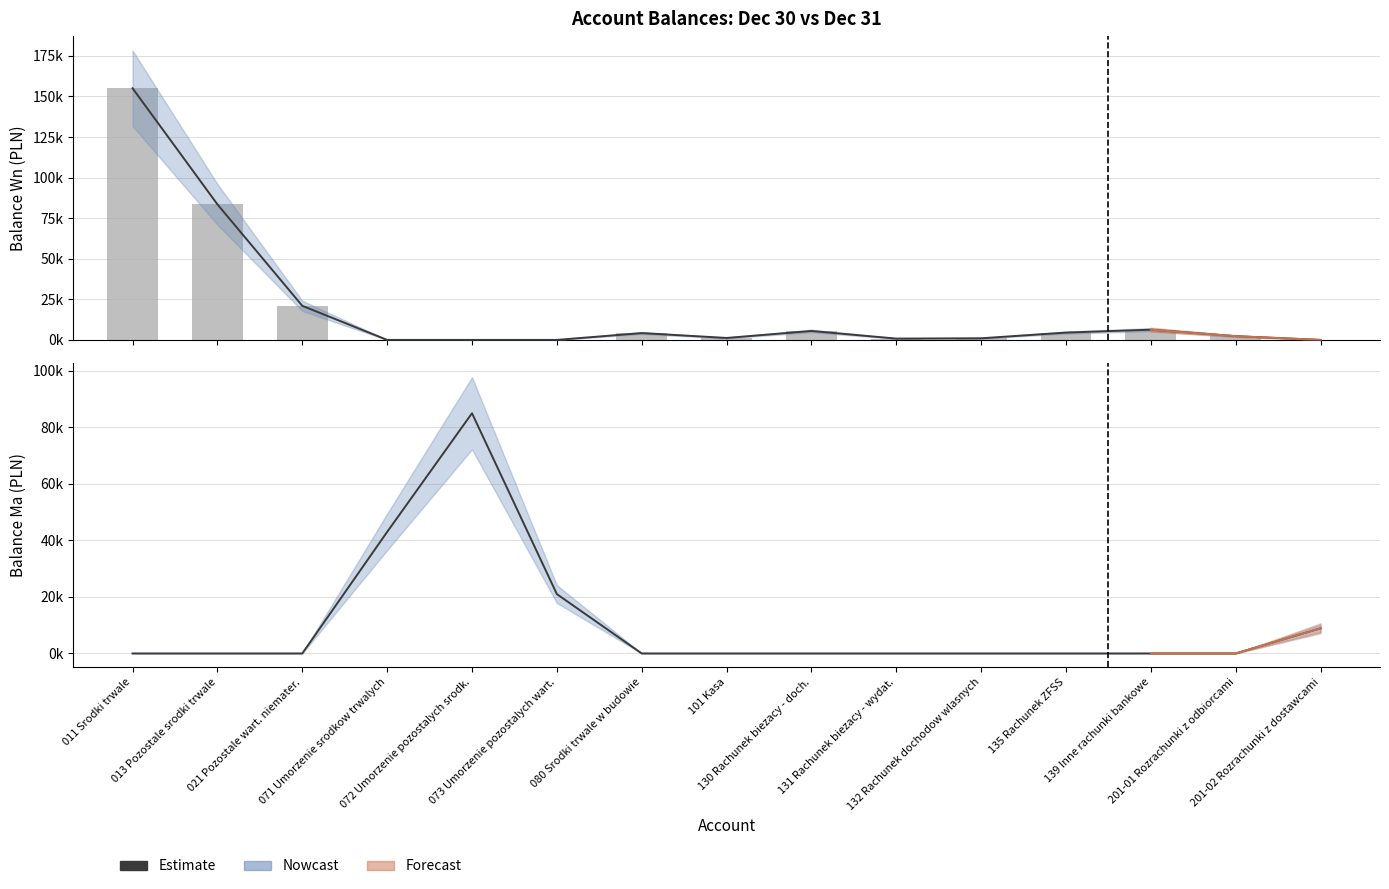

List the labels in order of value, largest first.

011 Srodki trwale, 013 Pozostale srodki trwale, 021 Pozostale wart. niemater., 139 Inne rachunki bankowe, 130 Rachunek biezacy - doch., 135 Rachunek ZFSS, 080 Srodki trwale w budowie, 201-01 Rozrachunki z odbiorcami, 101 Kasa, 132 Rachunek dochodow wlasnych, 131 Rachunek biezacy - wydat., 071 Umorzenie srodkow trwalych, 072 Umorzenie pozostalych srodk., 073 Umorzenie pozostalych wart., 201-02 Rozrachunki z dostawcami